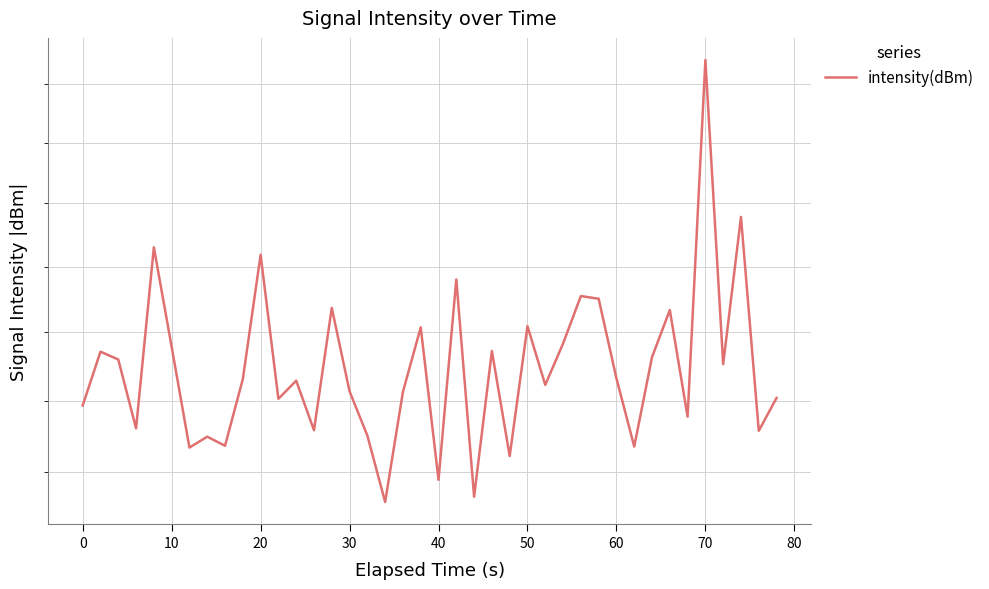

The chart shows a value of 142.1 at 70. True or false?

True